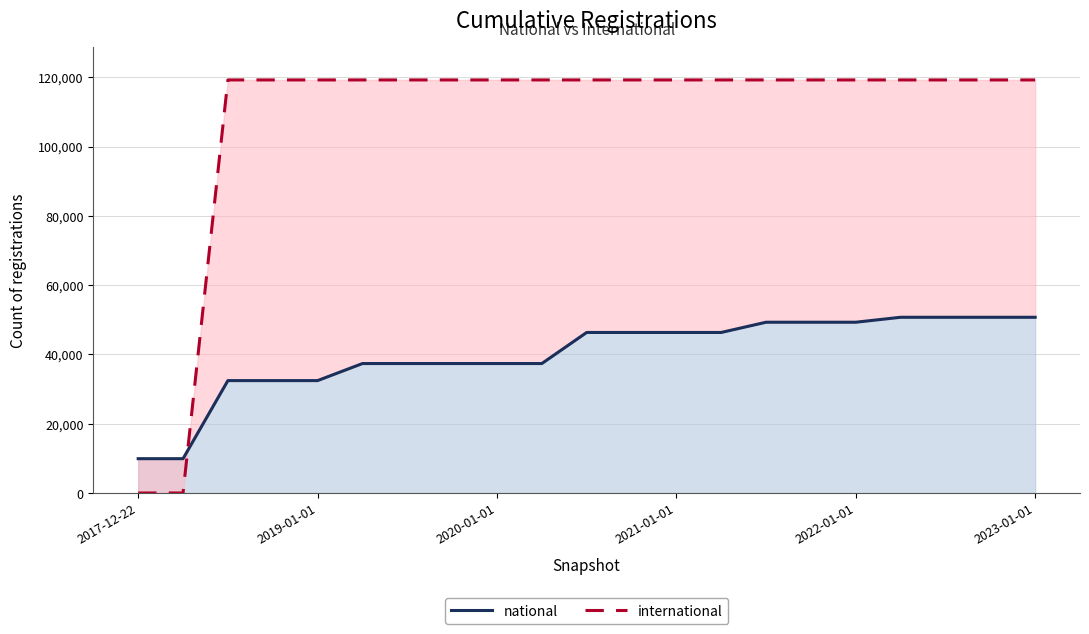

At how many categories does at least one series exceed 42429?

19